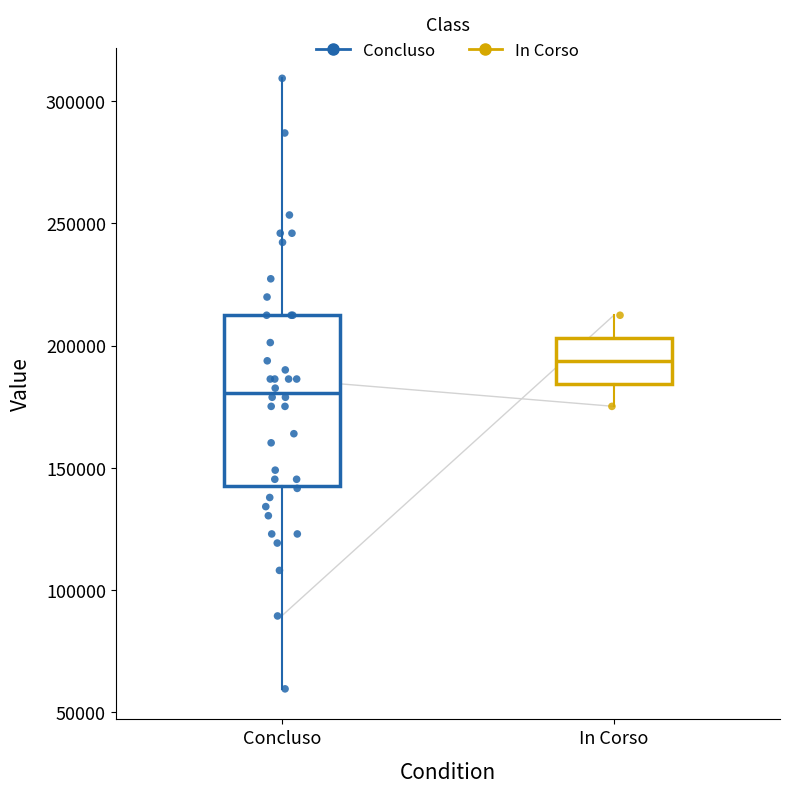

Reading left to right, read every box against the y-axis: the position of its median line, the range the box covers, and the ends of its whiskers. The values are not printed on the chart, so give them approximately, as read against the axis.

Concluso: median 180000, box 145000 to 210000, whiskers 60000 to 310000
In Corso: median 195000, box 185000 to 205000, whiskers 175000 to 210000